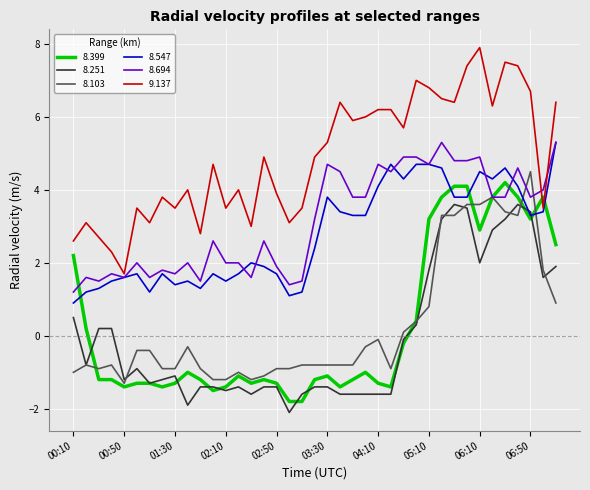

What is the highest value of the 8.251 series?

3.6